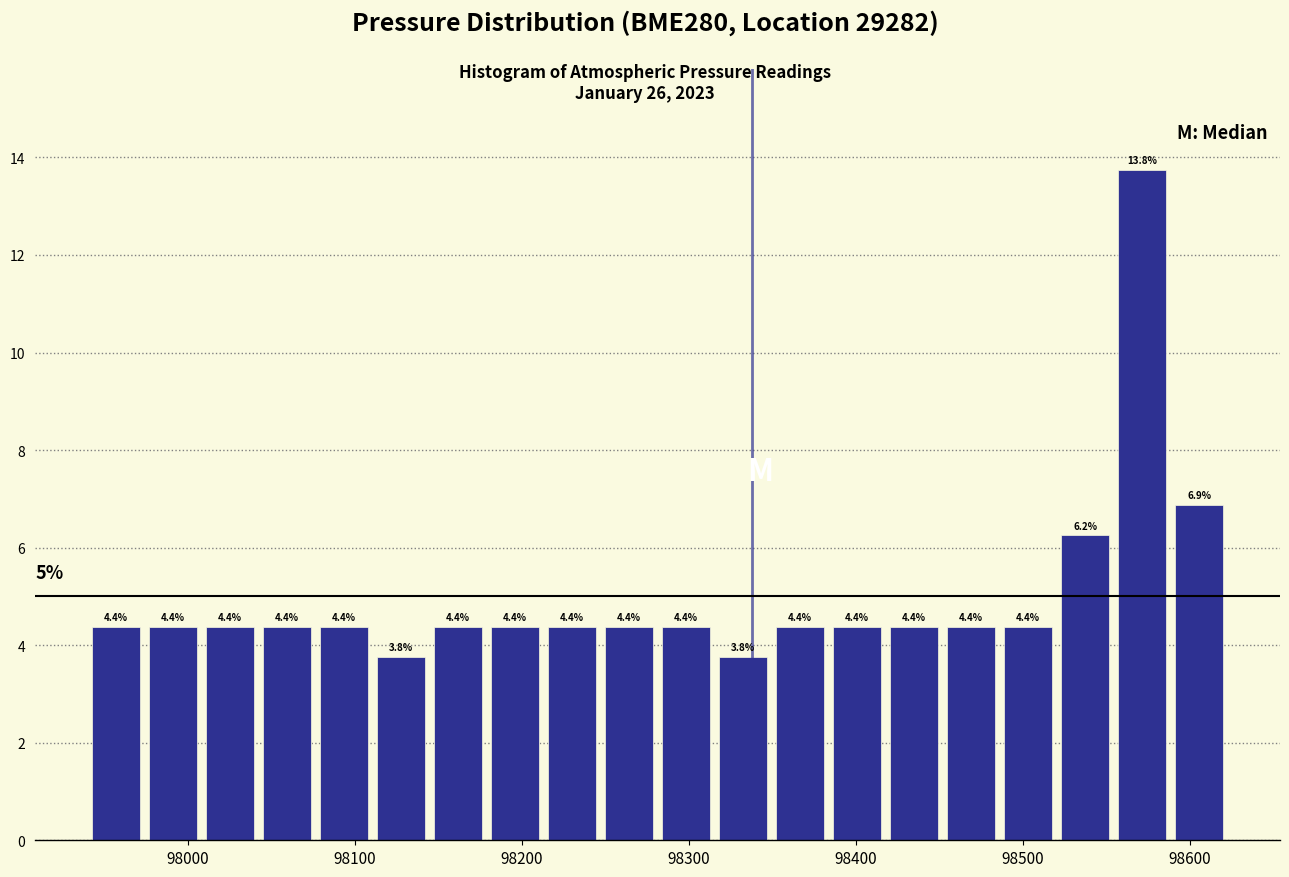

Read against the x-axis, roughly where is the centre of the tallest bar?

98570